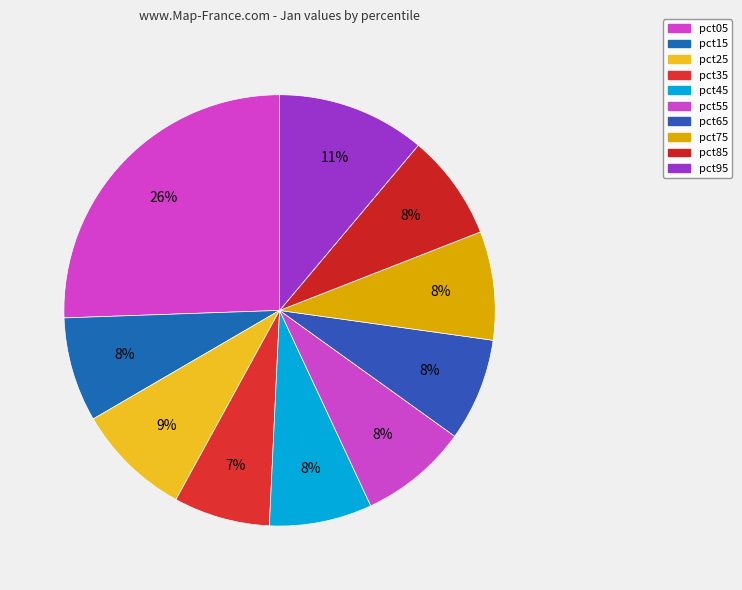

How many slices are in this pie chart?

10